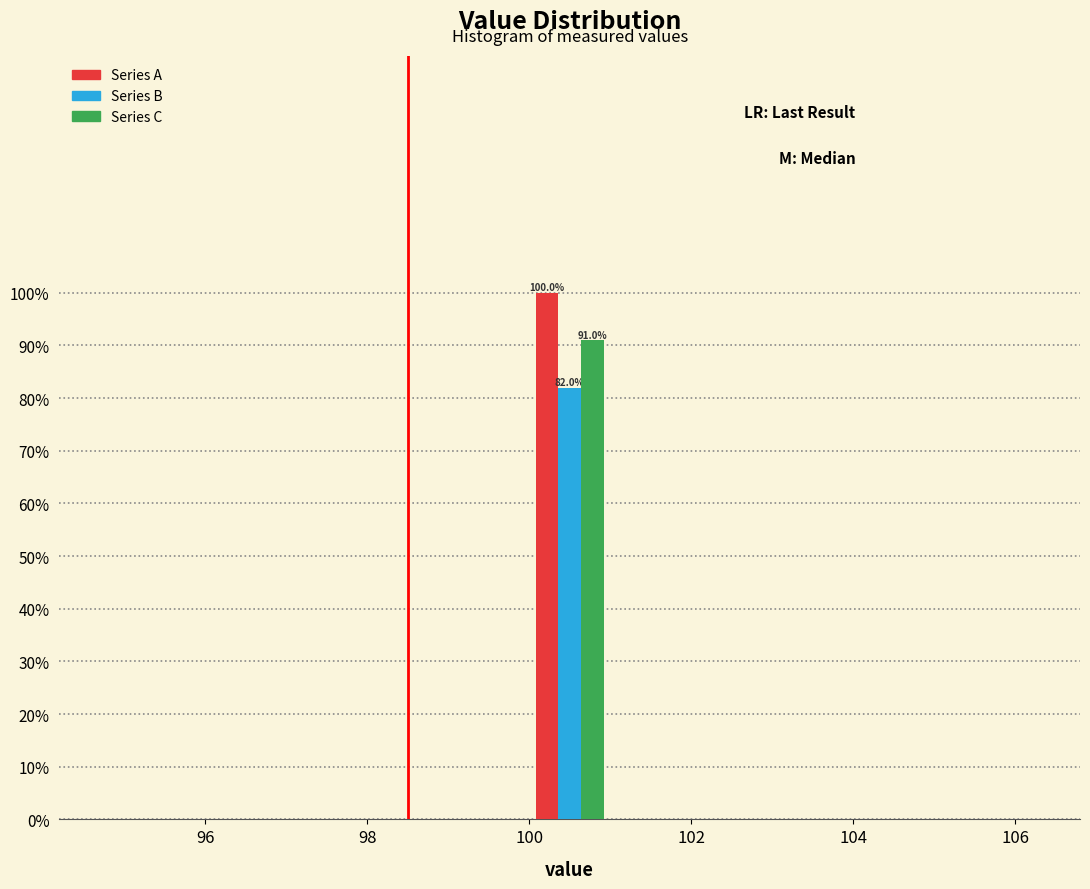

In the Series A series, which range on the x-axis has the tallest bar?

100 to 101